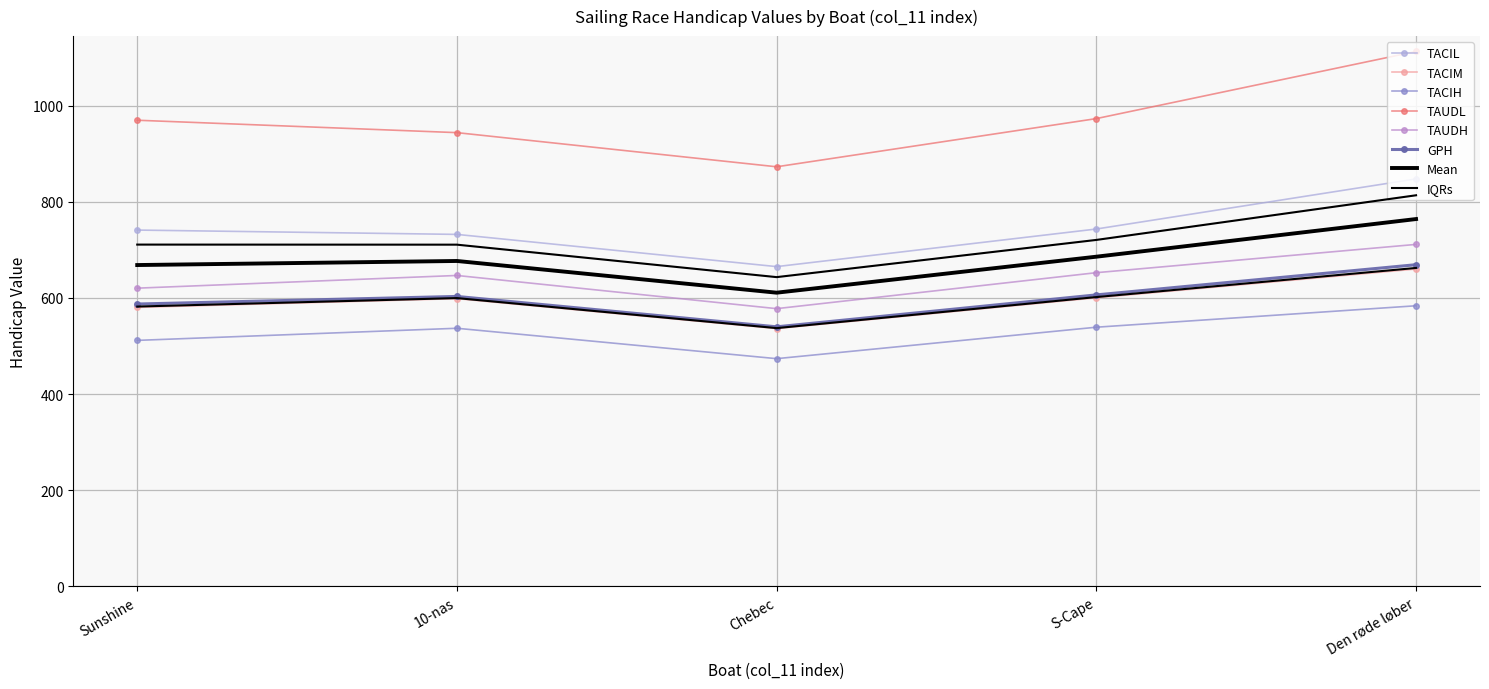

What is the difference between the highest and lowest values at S-Cape?

433.8